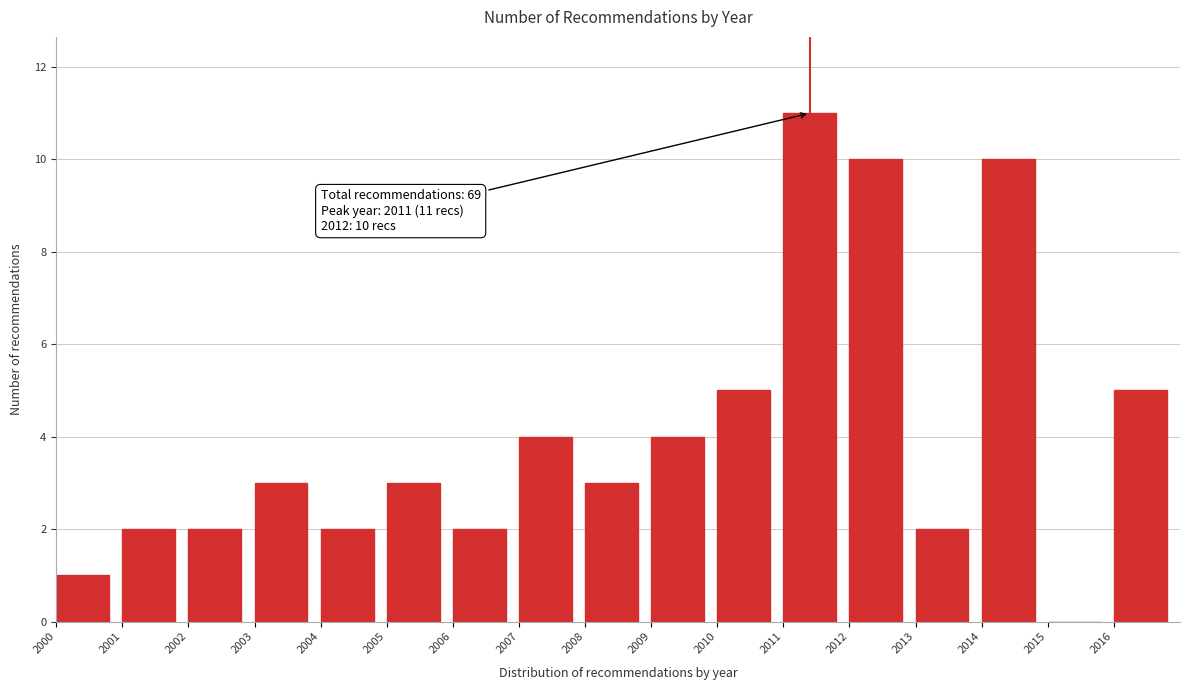

Reading right to left, extract all data points from this chart.

2016=5	2015=0	2014=10	2013=2	2012=10	2011=11	2010=5	2009=4	2008=3	2007=4	2006=2	2005=3	2004=2	2003=3	2002=2	2001=2	2000=1